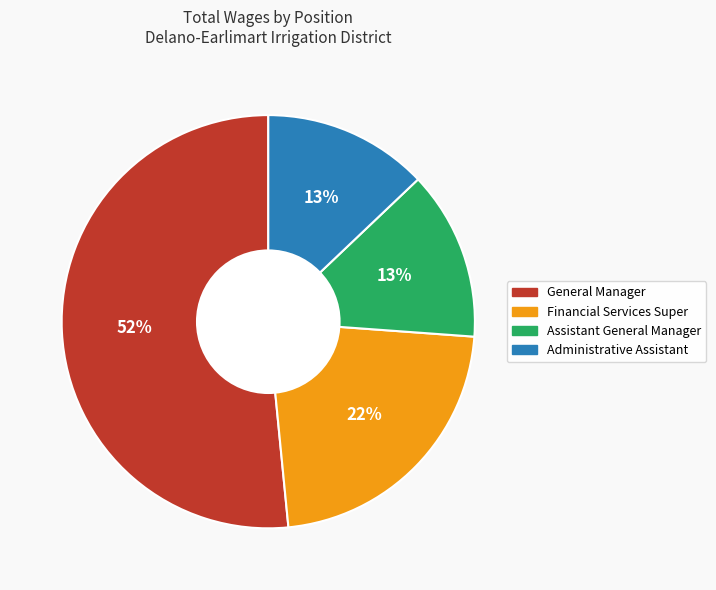

Between Assistant General Manager and General Manager, which is larger?

General Manager